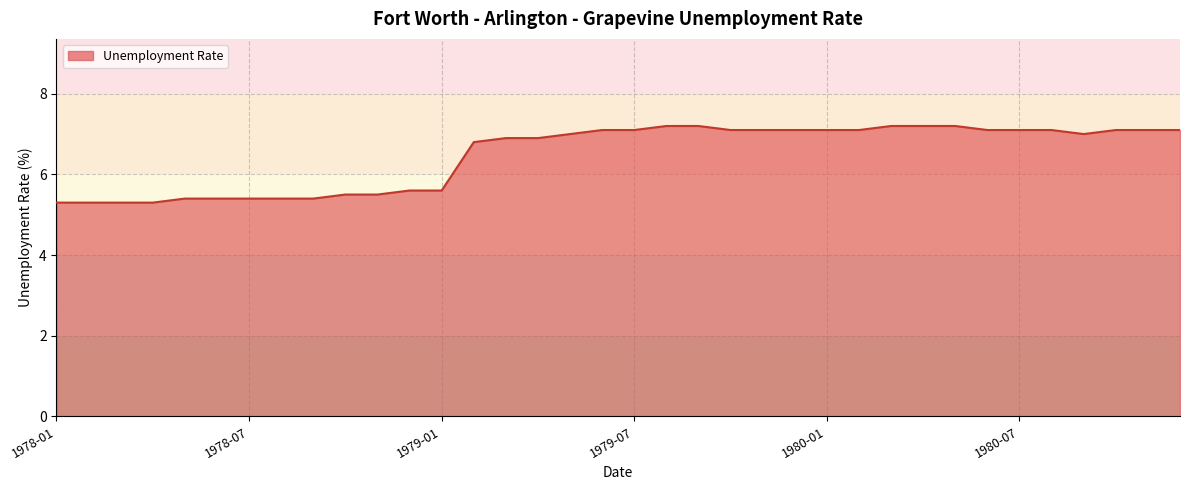

What is the maximum value shown in the chart?

7.2